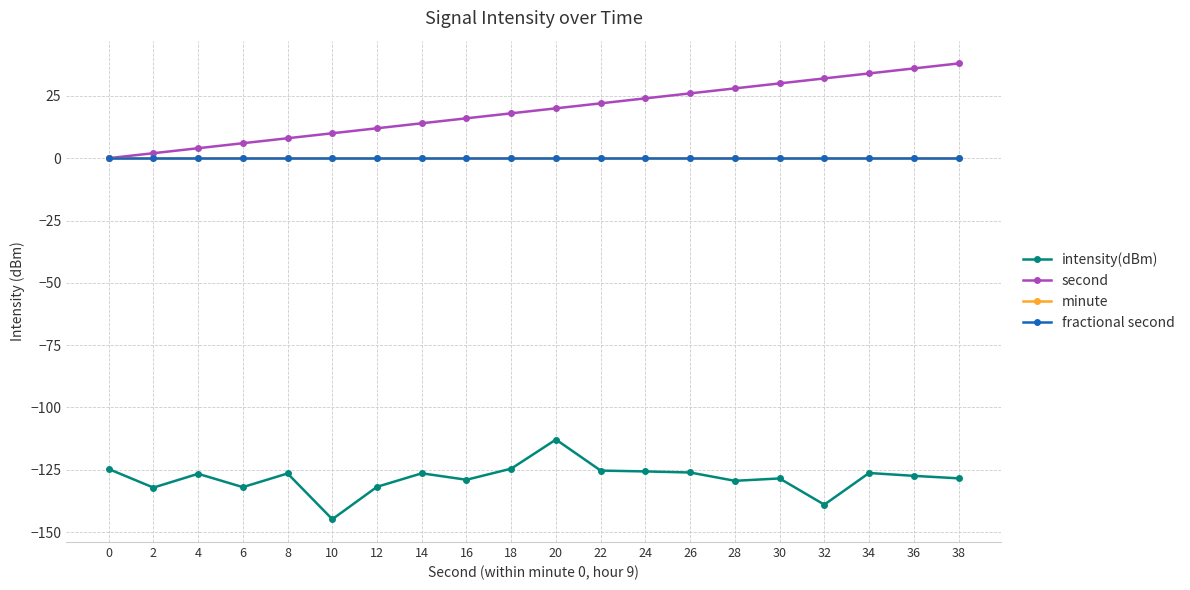

Does the chart have visible grid lines?

Yes